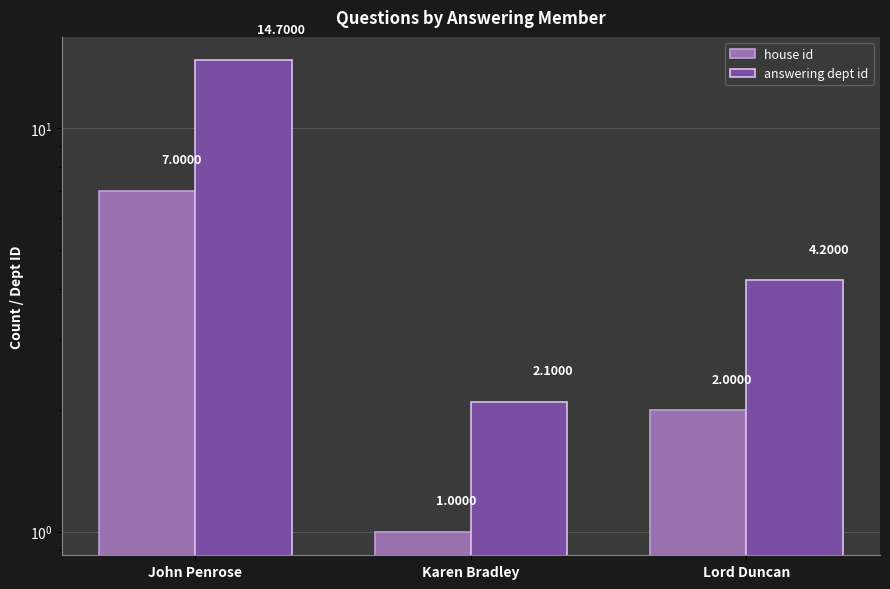

What is the smallest value displayed?

1.0